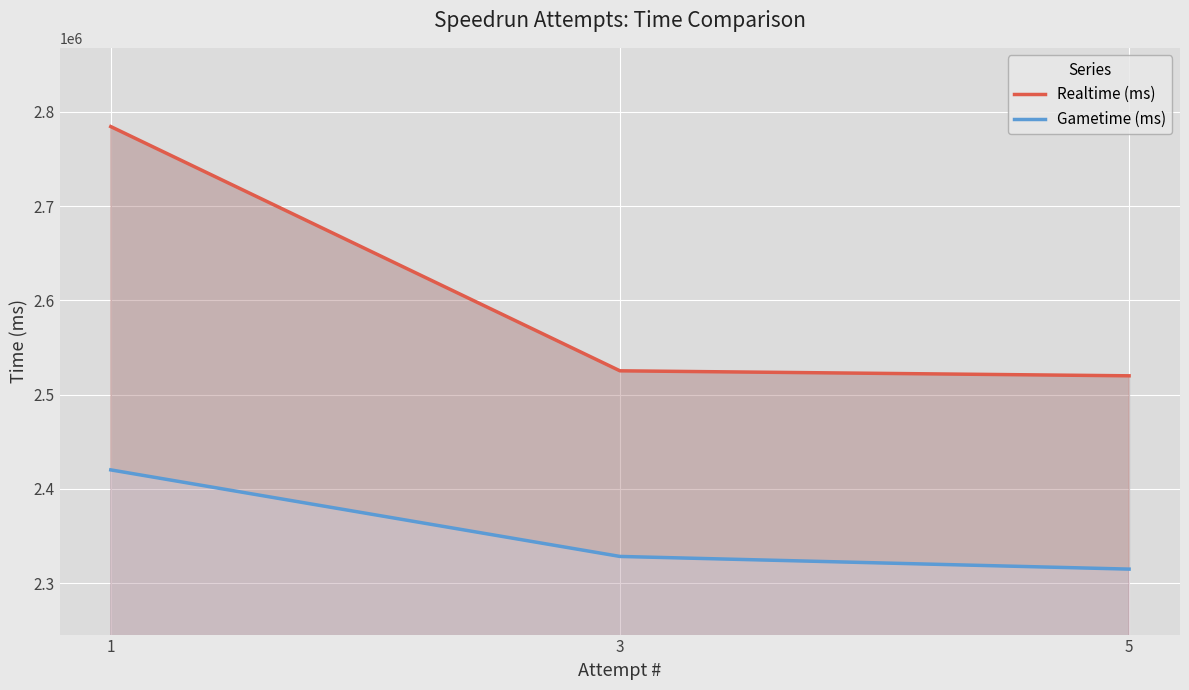

What is the value of the Realtime (ms) point at the 3rd from the left?

2519955